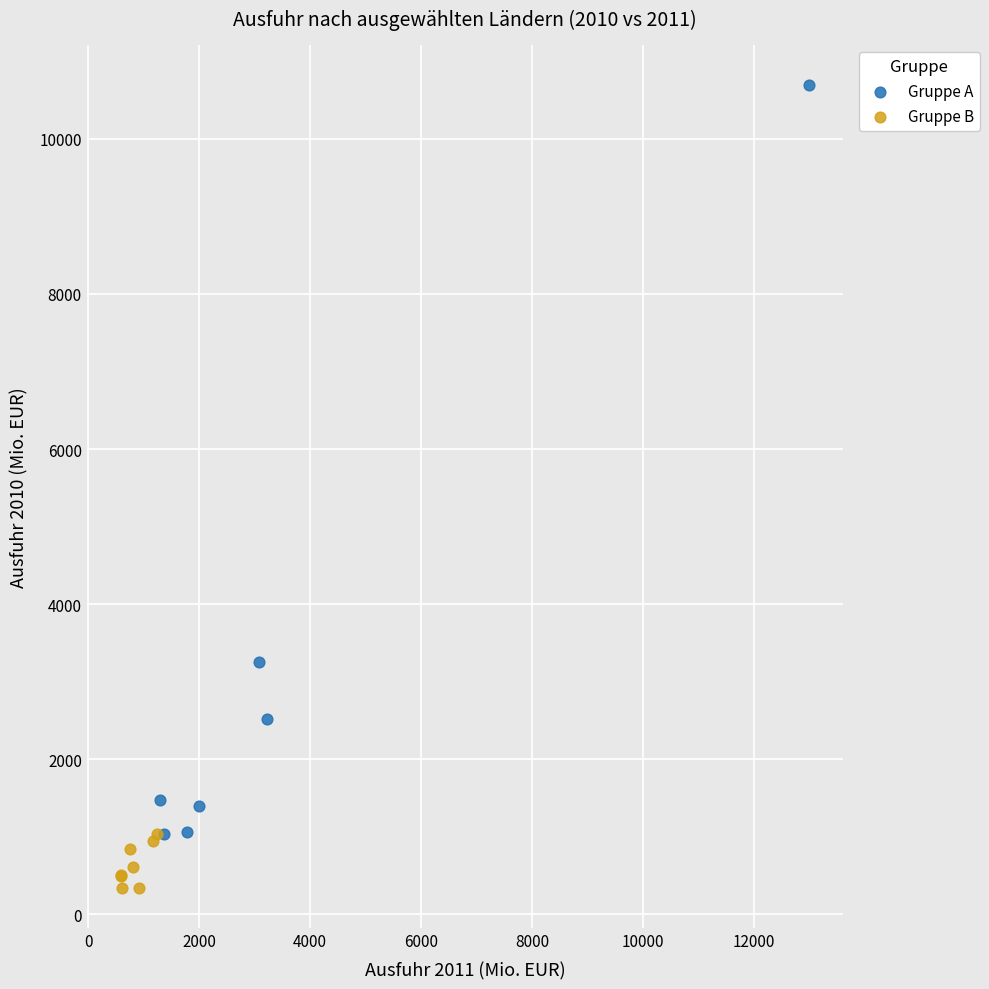

Which series has the widest spread of Y values?

Gruppe A